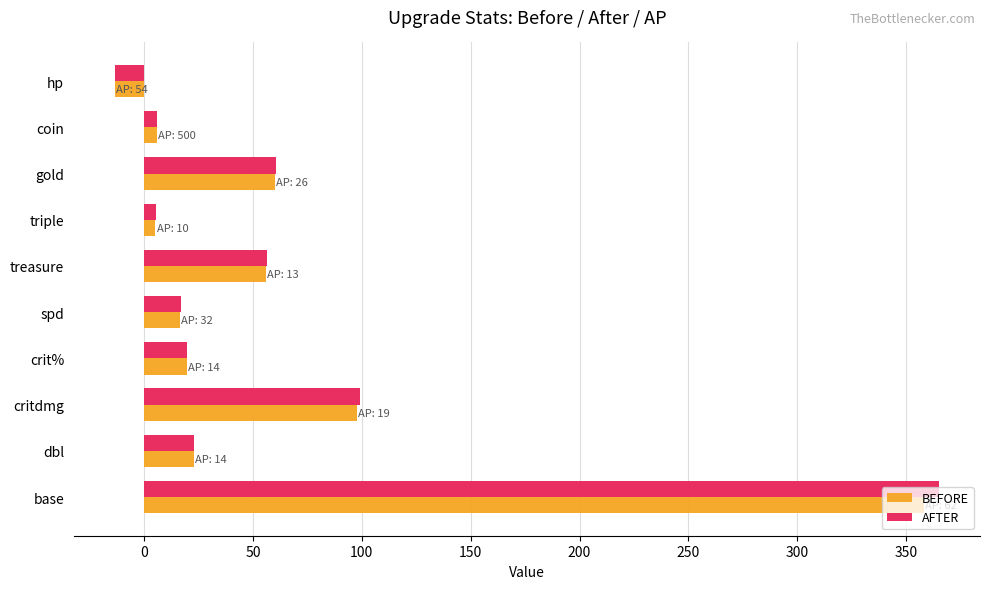

Which series has the widest spread of values?

AFTER